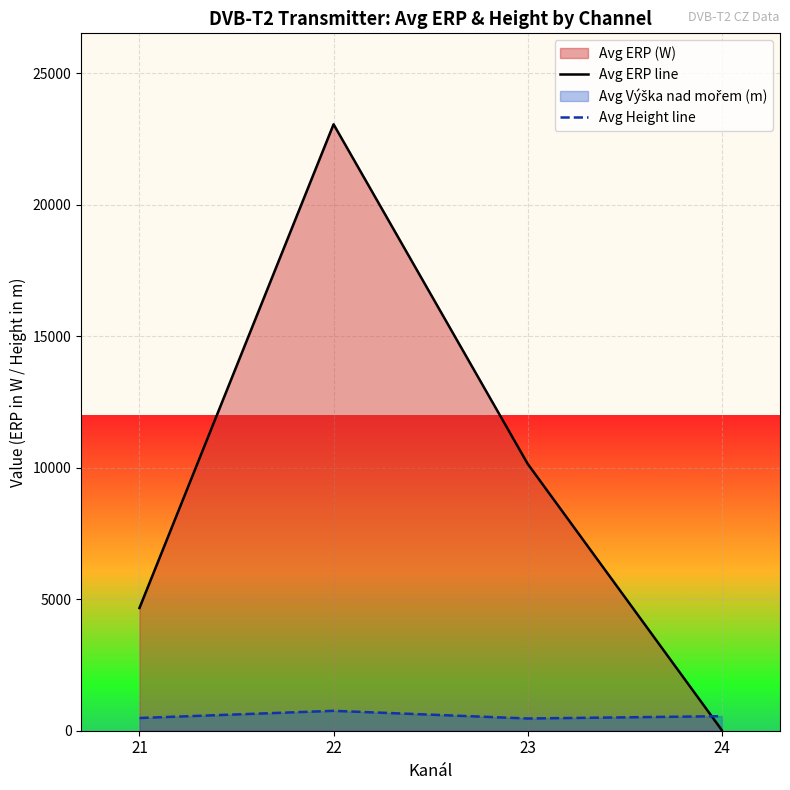

In Avg ERP line, how many points are higher than both neighbors (excluding endpoints)?

1